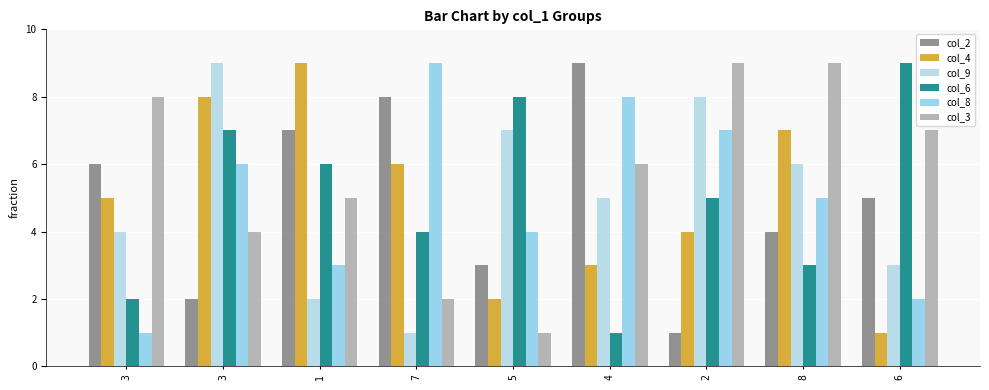

The value of col_3 at 6 is 7. True or false?

True